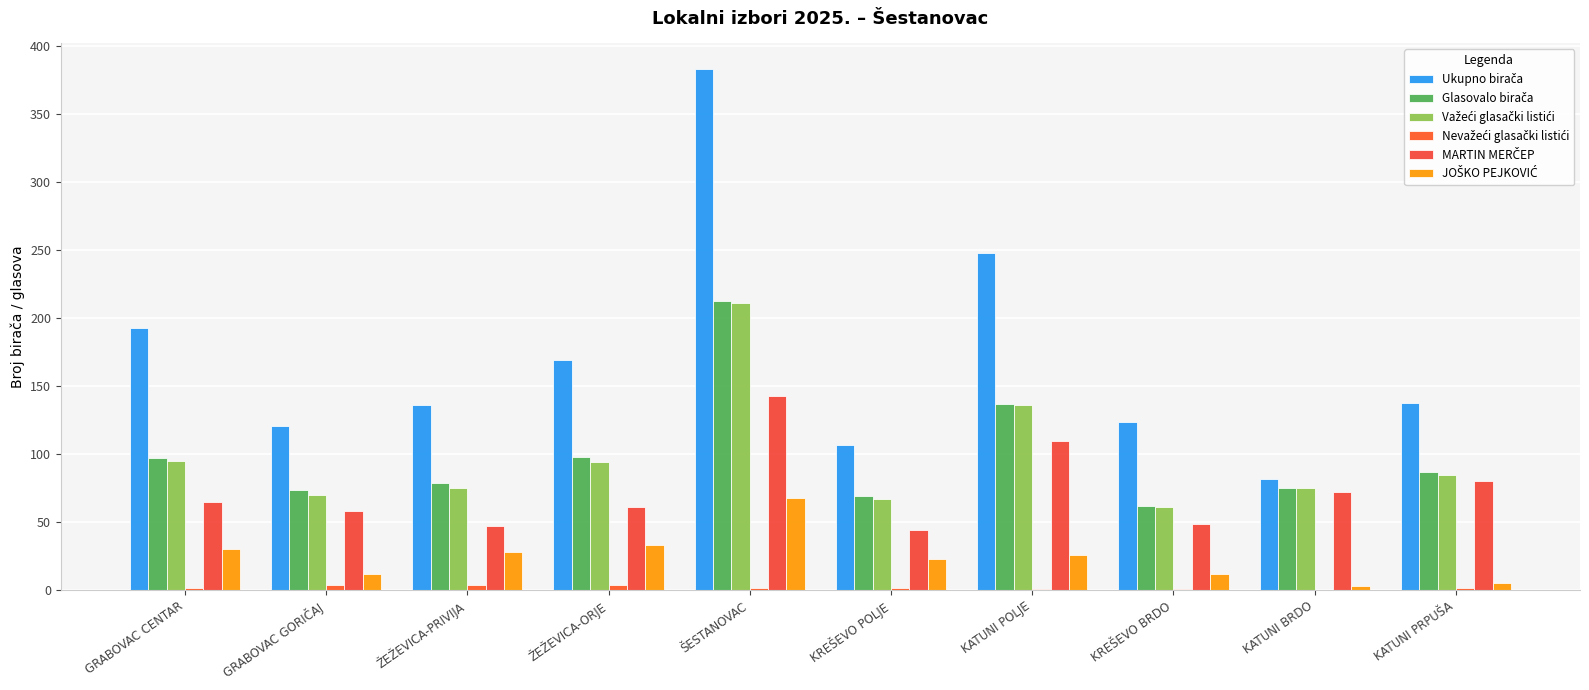

Reading right to left, list all the values displayed in this chart.

Ukupno birača: KATUNI PRPUŠA=138	KATUNI BRDO=82	KREŠEVO BRDO=124	KATUNI POLJE=248	KREŠEVO POLJE=107	ŠESTANOVAC=383	ŽEŽEVICA-ORJE=169	ŽEŽEVICA-PRIVIJA=136	GRABOVAC GORIČAJ=121	GRABOVAC CENTAR=193
Glasovalo birača: KATUNI PRPUŠA=87	KATUNI BRDO=75	KREŠEVO BRDO=62	KATUNI POLJE=137	KREŠEVO POLJE=69	ŠESTANOVAC=213	ŽEŽEVICA-ORJE=98	ŽEŽEVICA-PRIVIJA=79	GRABOVAC GORIČAJ=74	GRABOVAC CENTAR=97
Važeći glasački listići: KATUNI PRPUŠA=85	KATUNI BRDO=75	KREŠEVO BRDO=61	KATUNI POLJE=136	KREŠEVO POLJE=67	ŠESTANOVAC=211	ŽEŽEVICA-ORJE=94	ŽEŽEVICA-PRIVIJA=75	GRABOVAC GORIČAJ=70	GRABOVAC CENTAR=95
Nevažeći glasački listići: KATUNI PRPUŠA=2	KATUNI BRDO=0	KREŠEVO BRDO=1	KATUNI POLJE=1	KREŠEVO POLJE=2	ŠESTANOVAC=2	ŽEŽEVICA-ORJE=4	ŽEŽEVICA-PRIVIJA=4	GRABOVAC GORIČAJ=4	GRABOVAC CENTAR=2
MARTIN MERČEP: KATUNI PRPUŠA=80	KATUNI BRDO=72	KREŠEVO BRDO=49	KATUNI POLJE=110	KREŠEVO POLJE=44	ŠESTANOVAC=143	ŽEŽEVICA-ORJE=61	ŽEŽEVICA-PRIVIJA=47	GRABOVAC GORIČAJ=58	GRABOVAC CENTAR=65
JOŠKO PEJKOVIĆ: KATUNI PRPUŠA=5	KATUNI BRDO=3	KREŠEVO BRDO=12	KATUNI POLJE=26	KREŠEVO POLJE=23	ŠESTANOVAC=68	ŽEŽEVICA-ORJE=33	ŽEŽEVICA-PRIVIJA=28	GRABOVAC GORIČAJ=12	GRABOVAC CENTAR=30